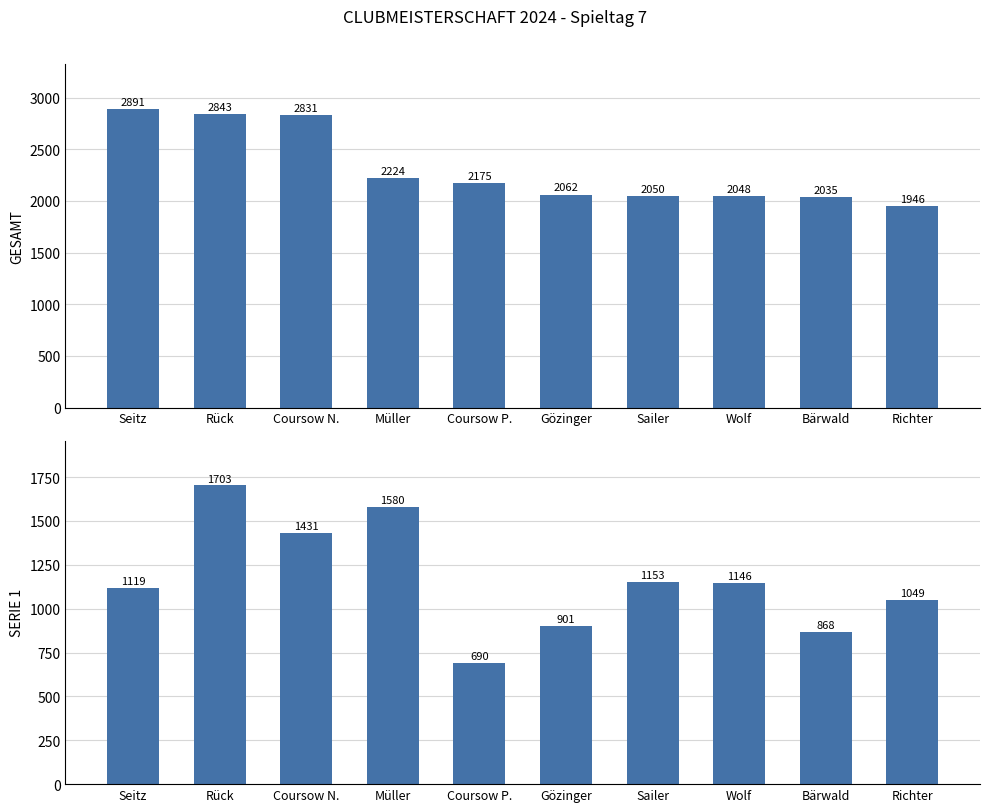

Rank the categories by SERIE 1 value from lowest to highest.

Coursow P., Bärwald, Gözinger, Richter, Seitz, Wolf, Sailer, Coursow N., Müller, Rück